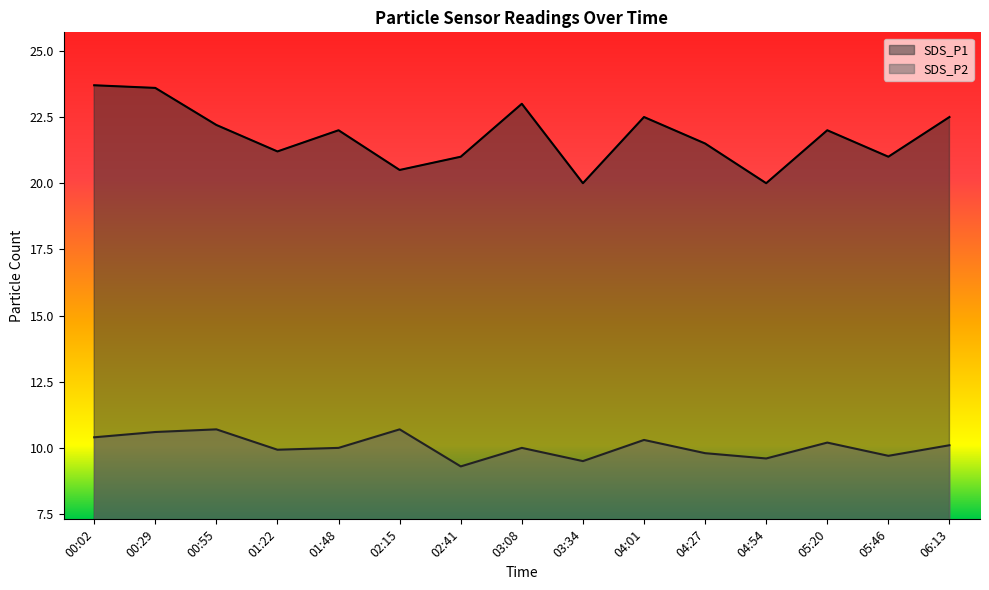

What is the difference between the maximum and minimum values in the SDS_P2 series?

1.4